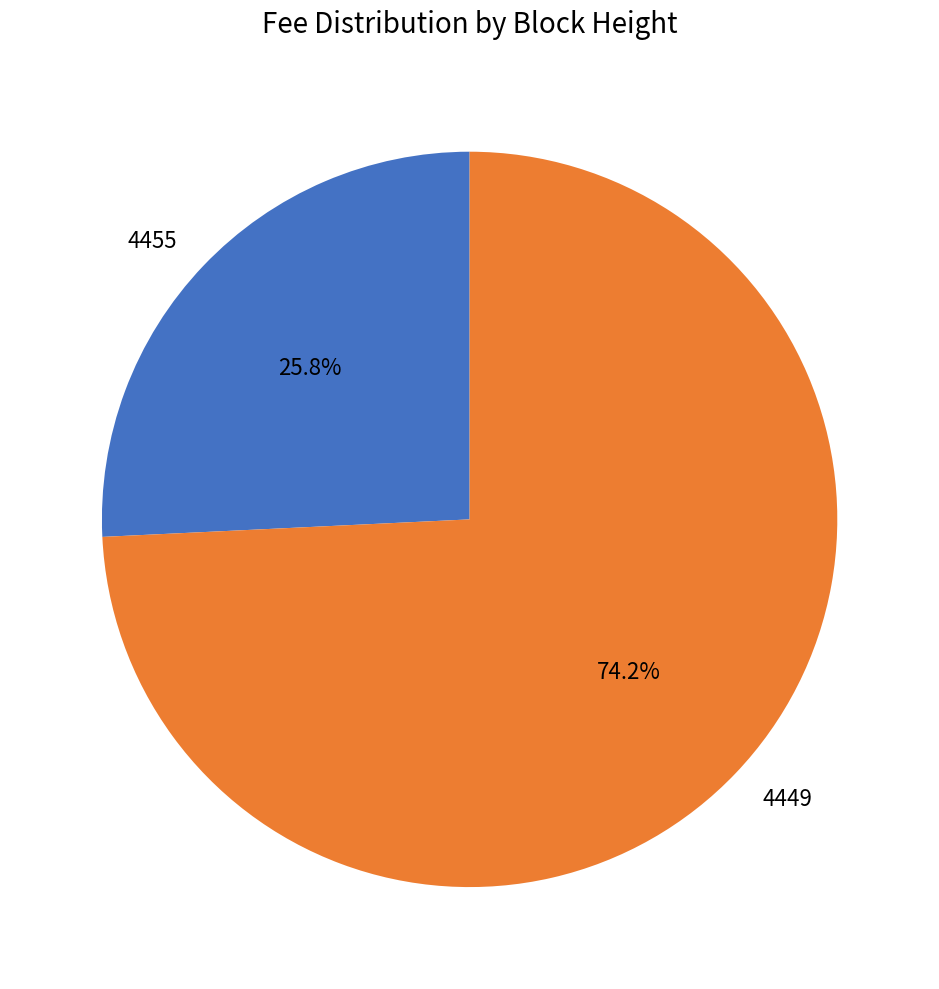

What is the majority slice?

4449